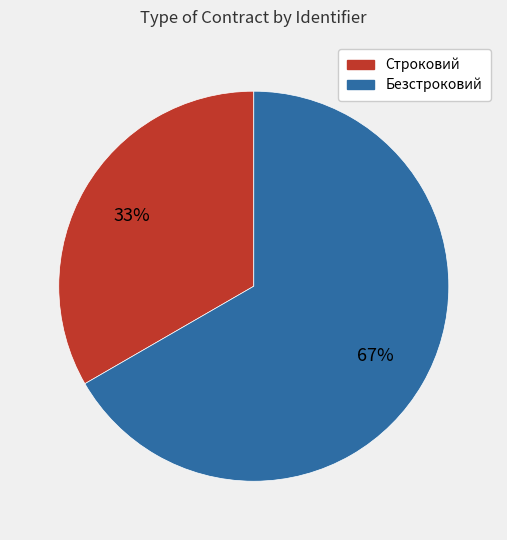

Which slice is the largest?

Безстроковий